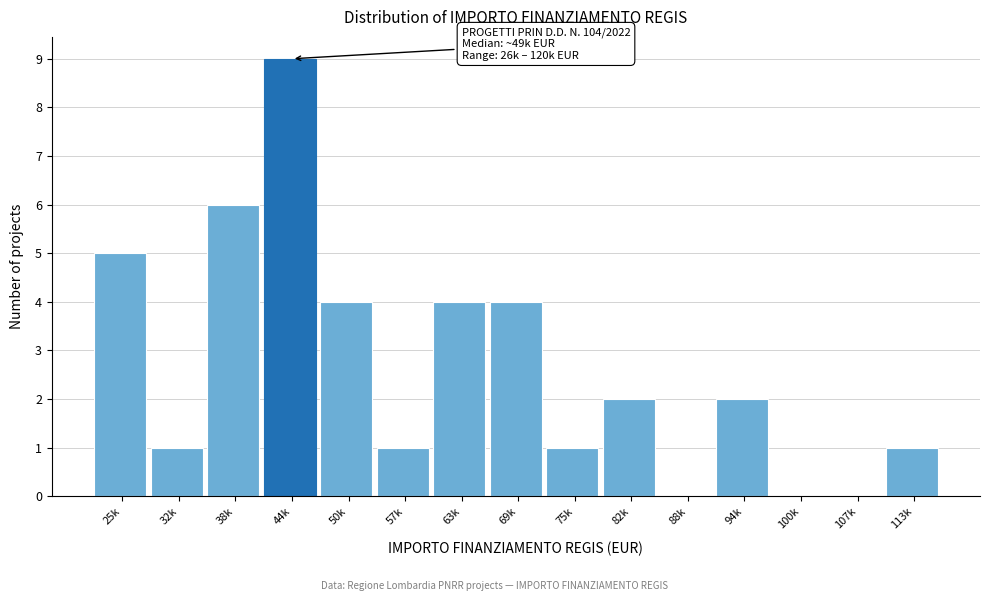

Reading left to right, extract all data points from this chart.

25k=5	32k=1	38k=6	44k=9	50k=4	57k=1	63k=4	69k=4	75k=1	82k=2	88k=0	94k=2	100k=0	107k=0	113k=1